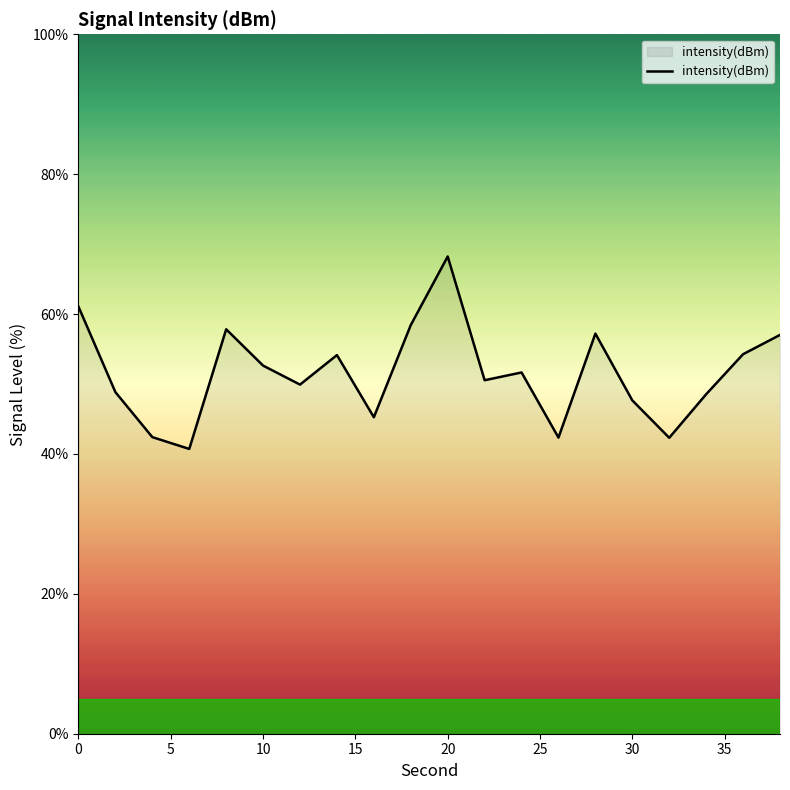

What is the minimum value shown in the chart?

40.7